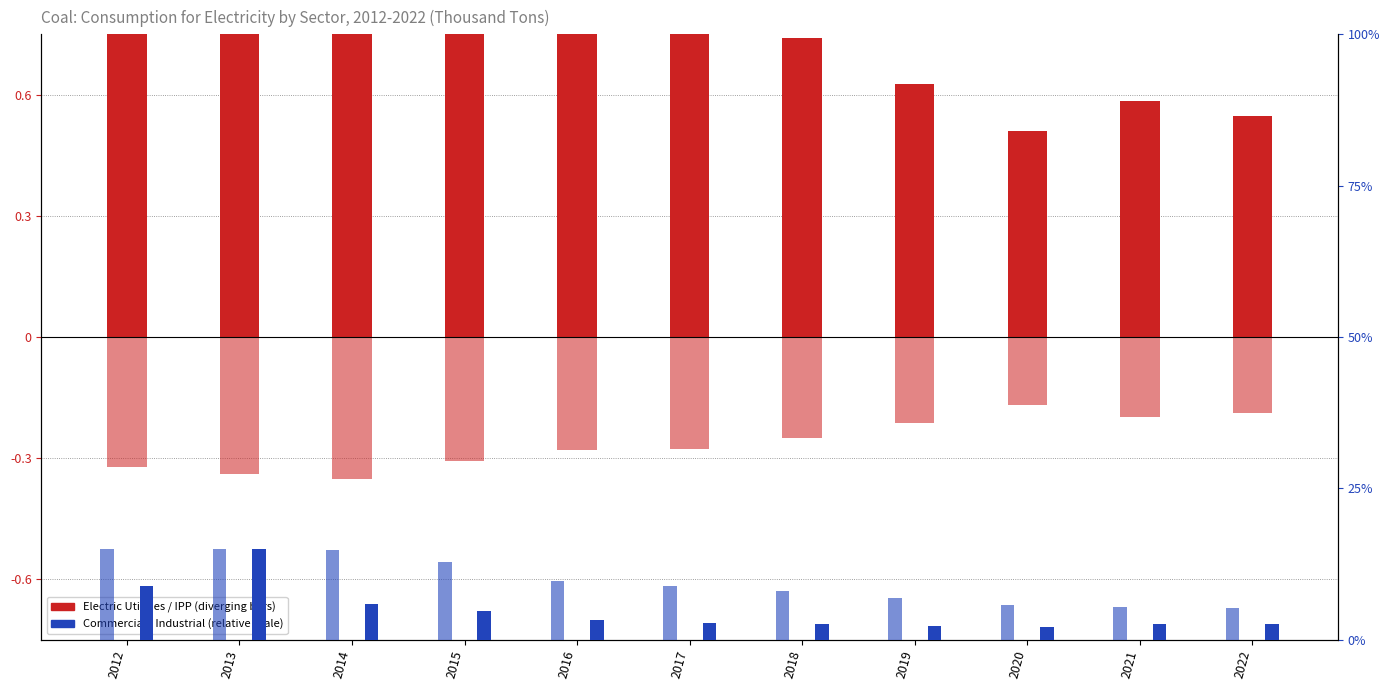

Reading left to right, list all the values displayed in this chart.

Electric Utilities: 2012=1.0	2013=1.0	2014=1.0	2015=0.8	2016=0.8	2017=0.8	2018=0.7	2019=0.6	2020=0.5	2021=0.6	2022=0.5
Independent Power Producers: 2012=-0.3	2013=-0.3	2014=-0.4	2015=-0.3	2016=-0.3	2017=-0.3	2018=-0.3	2019=-0.2	2020=-0.2	2021=-0.2	2022=-0.2
Commercial Sector: 2012=0.1	2013=0.1	2014=0.1	2015=0.0	2016=0.0	2017=0.0	2018=0.0	2019=0.0	2020=0.0	2021=0.0	2022=0.0
Industrial Sector: 2012=0.1	2013=0.1	2014=0.1	2015=0.1	2016=0.1	2017=0.1	2018=0.1	2019=0.1	2020=0.1	2021=0.1	2022=0.1